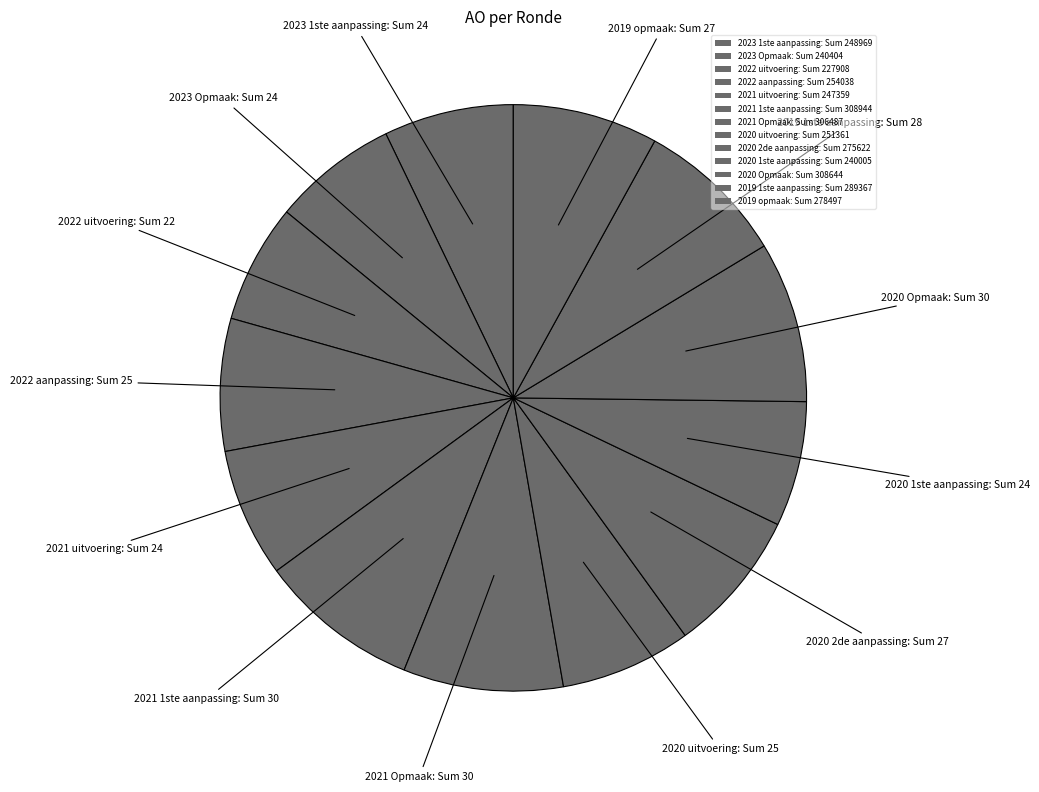

What percentage is the 2023 1ste aanpassing slice, to the nearest percent?

7%